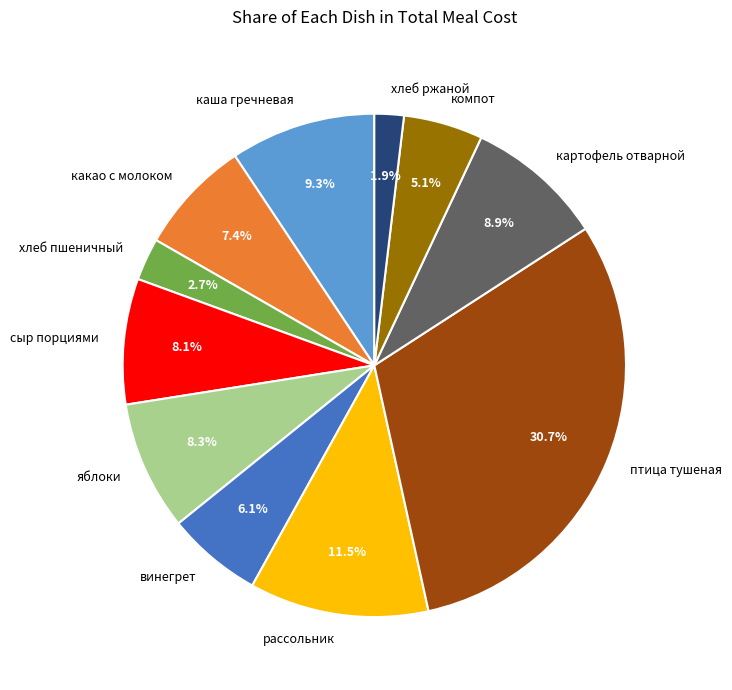

Is there any slice that represents more than half of the pie?

No